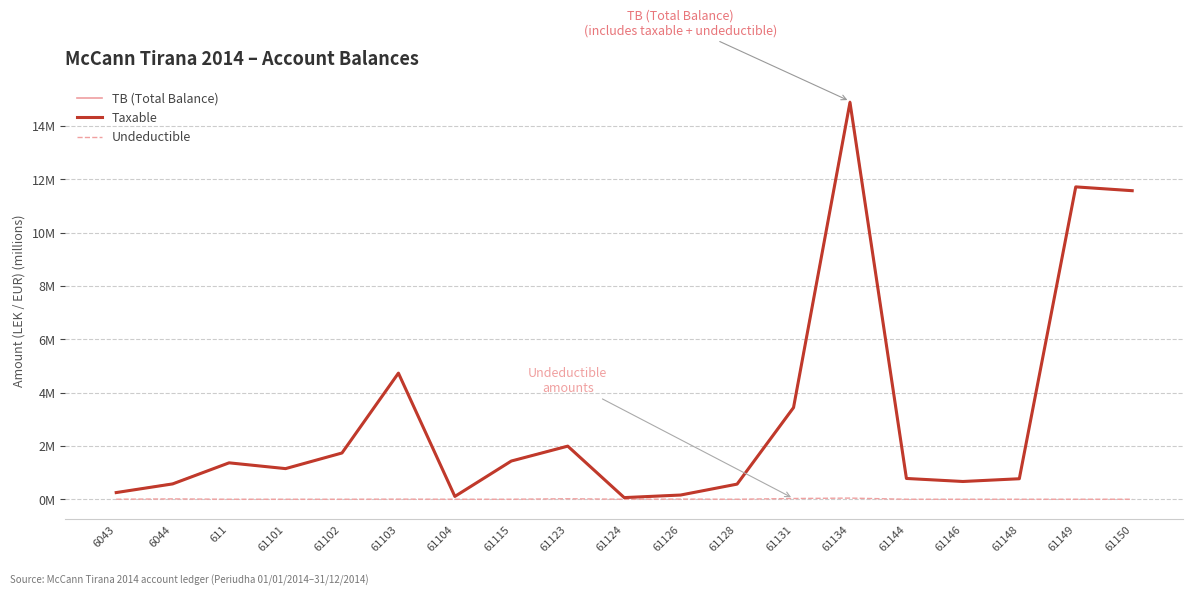

What are all the series names shown in the legend?

TB (Total Balance), Taxable, Undeductible